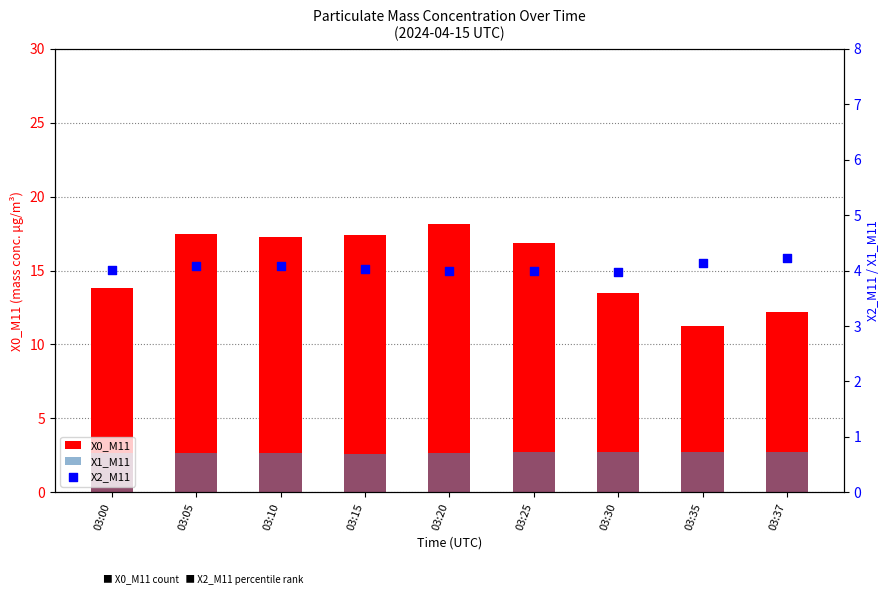

At which category is the sum across all series the highest?

03:20